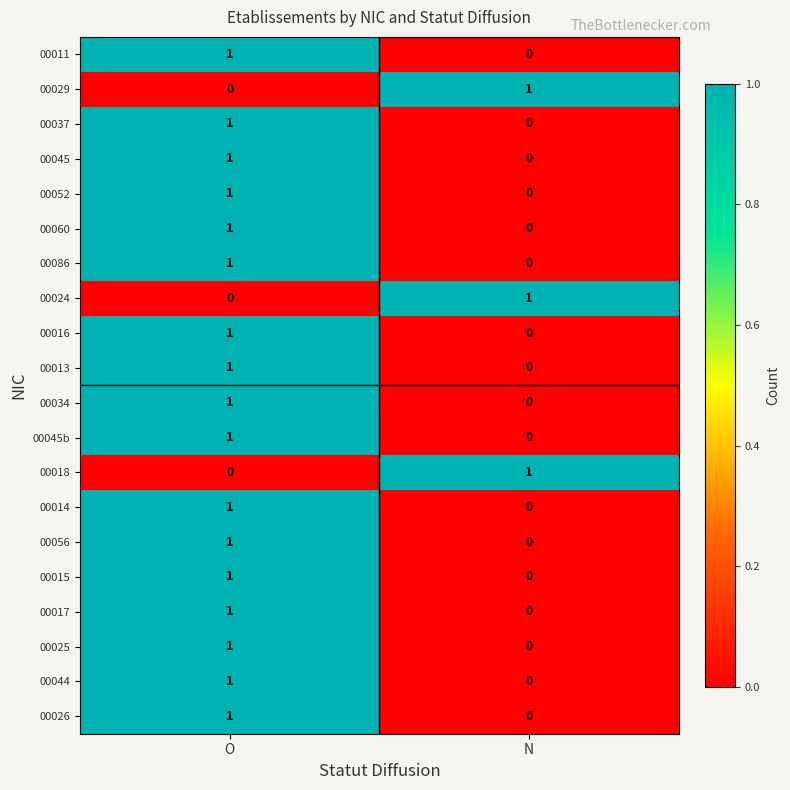

Rank the categories by 00060 value from lowest to highest.

N, O